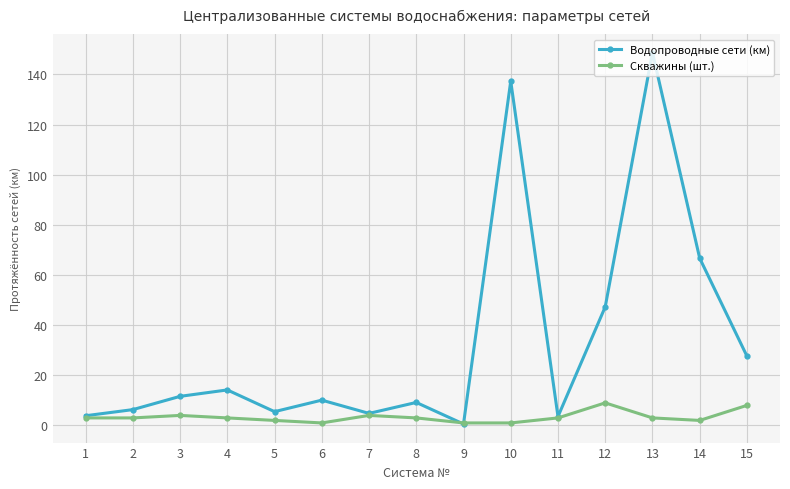

What is the total value across all series at 1?

6.9